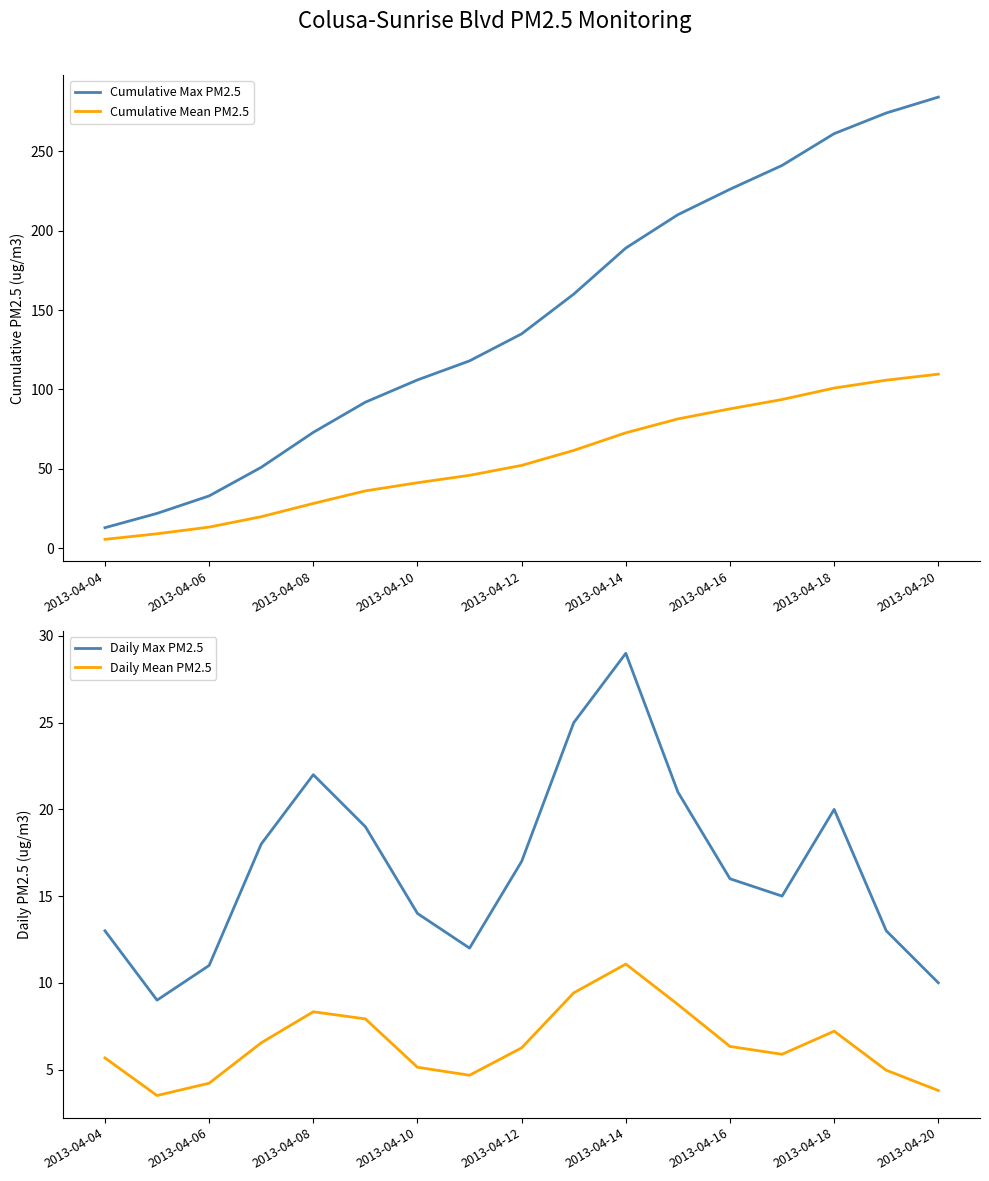

What is the lowest value of the Cumulative Max PM2.5 series?

13.0